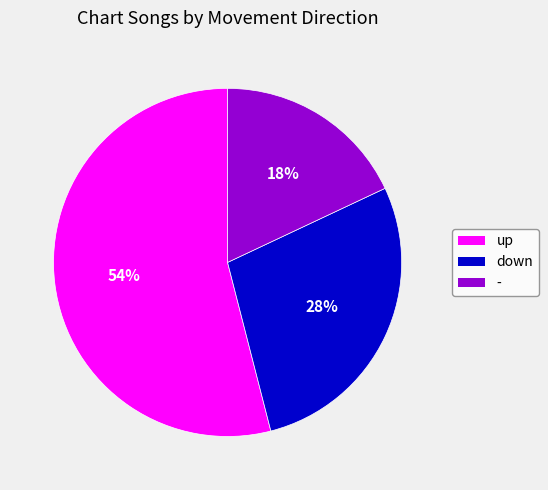

Is the sum of - and up greater than half?

Yes